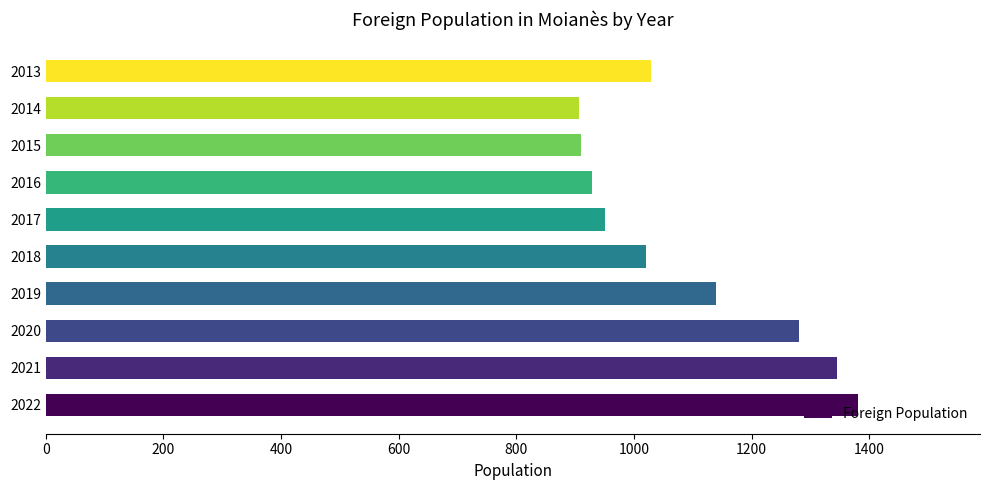

Between 2018 and 2021, which is larger?

2021